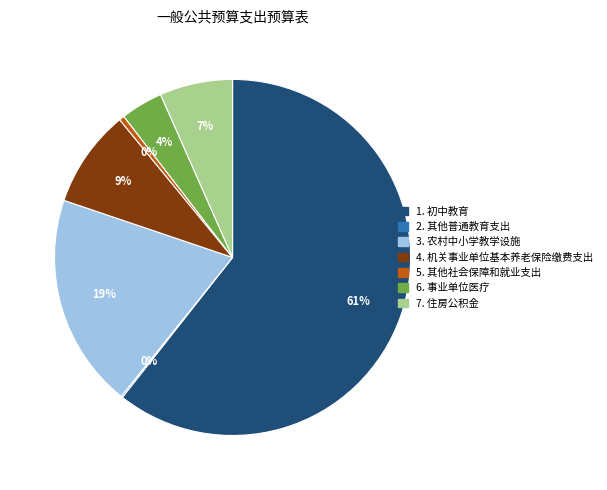

Is there a majority slice in this chart?

Yes